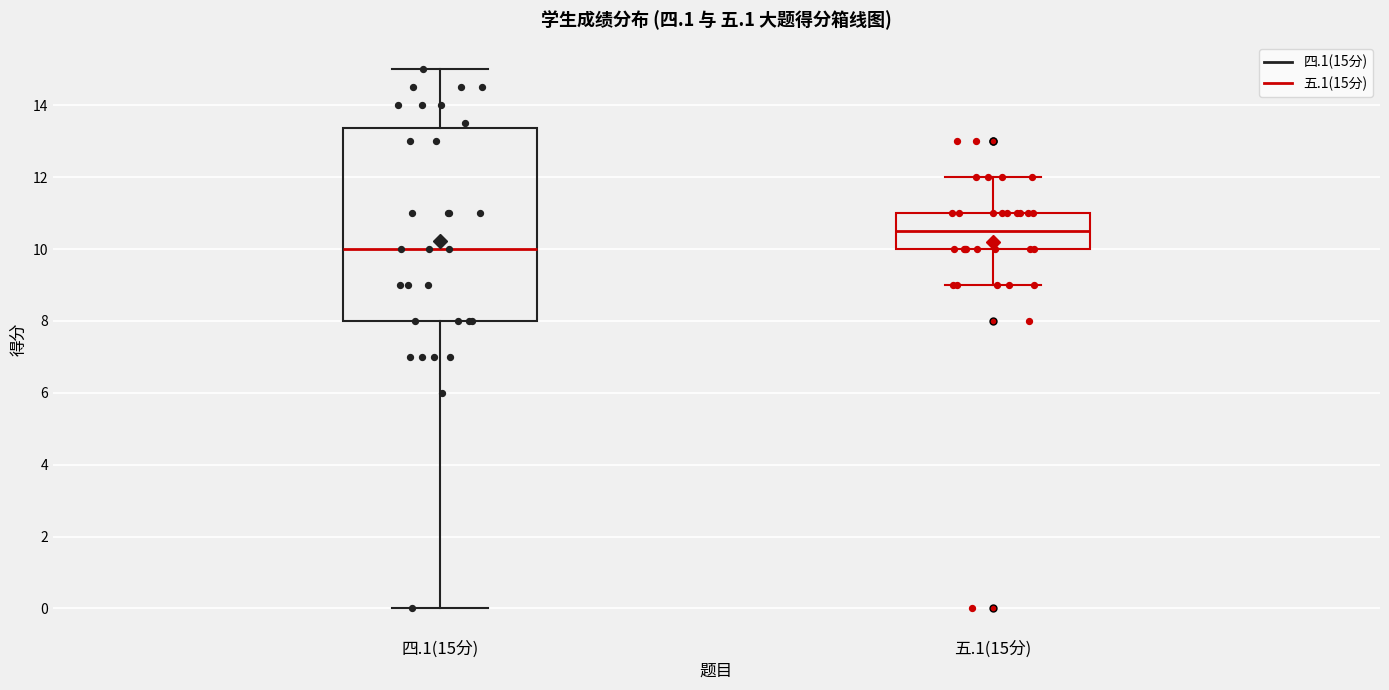

Which box has the lowest median line?

四.1(15分)